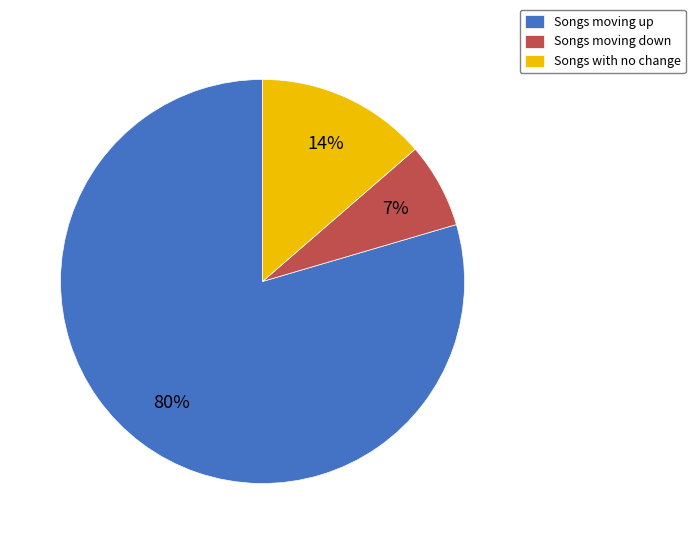

Which category has the biggest portion of the pie?

Songs moving up